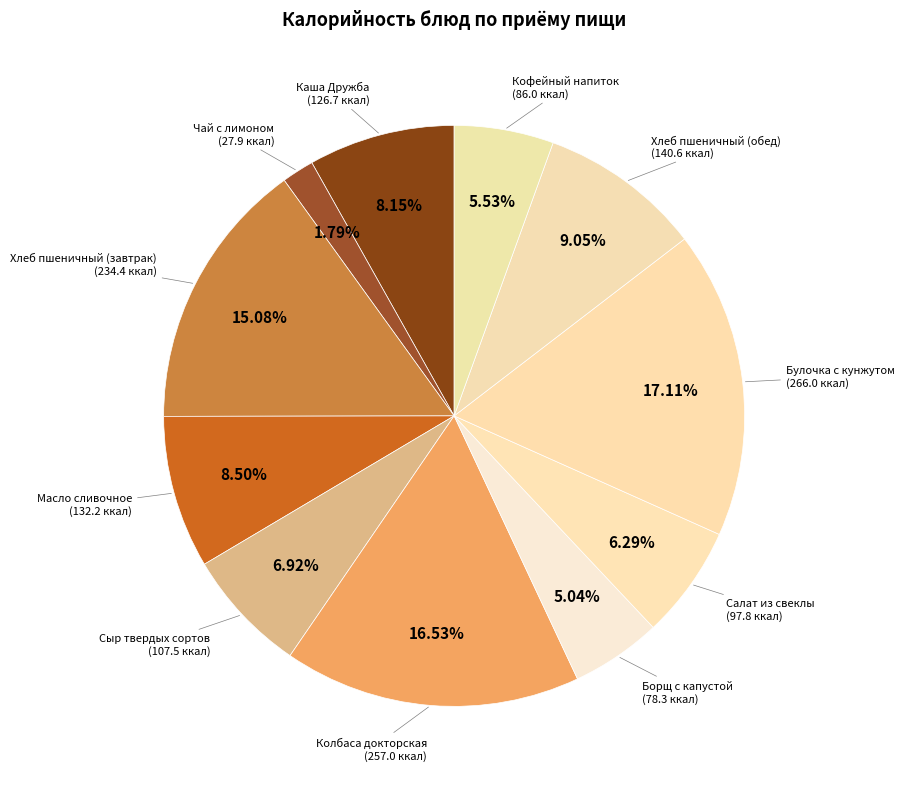

Which category has the smallest portion of the pie?

Чай с лимоном